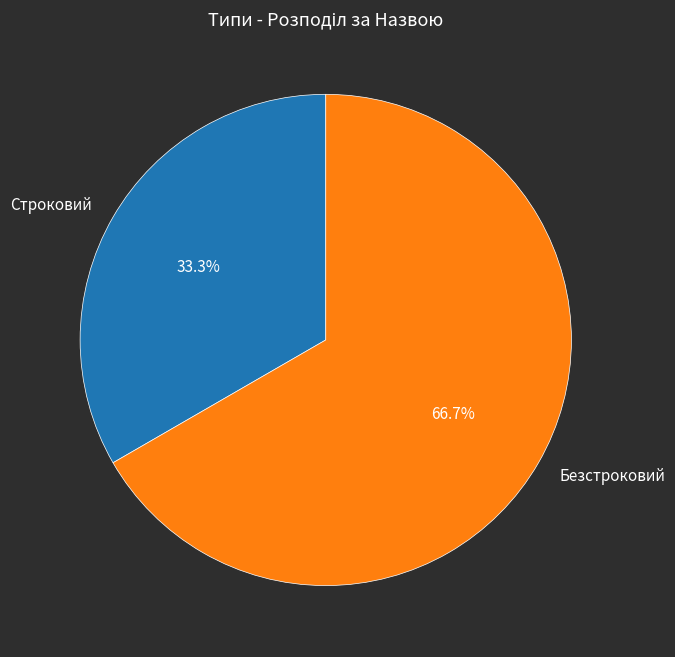

What is the total percentage of Строковий and Безстроковий?

100.0%